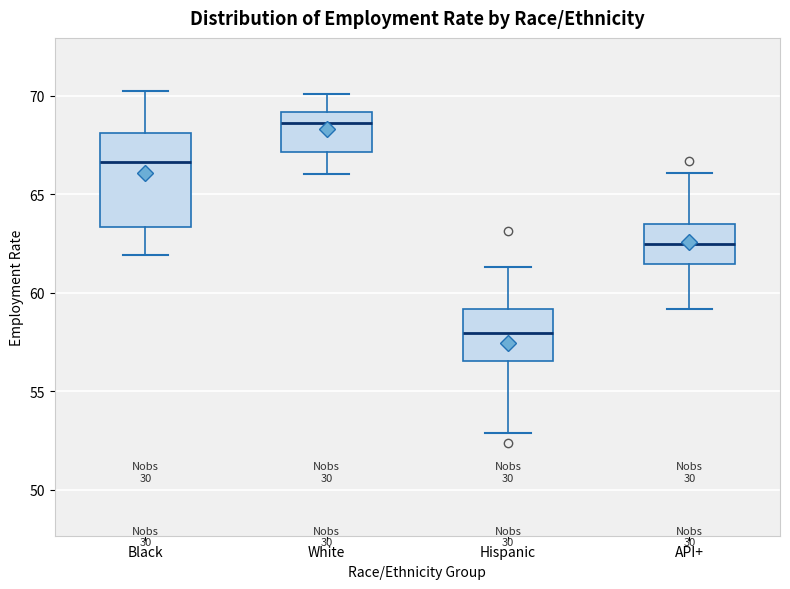

Reading left to right, transcribe this box plot: for each box, give where its median line is, the range the box spans, and where its two whiskers end, as read against the y-axis. The values are not printed on the chart, so give them approximately, as read against the axis.

Black: median 66.5, box 63.5 to 68.0, whiskers 62.0 to 70.0
White: median 68.5, box 67.0 to 69.0, whiskers 66.0 to 70.0
Hispanic: median 58.0, box 56.5 to 59.0, whiskers 53.0 to 61.5
API+: median 62.5, box 61.5 to 63.5, whiskers 59.0 to 66.0